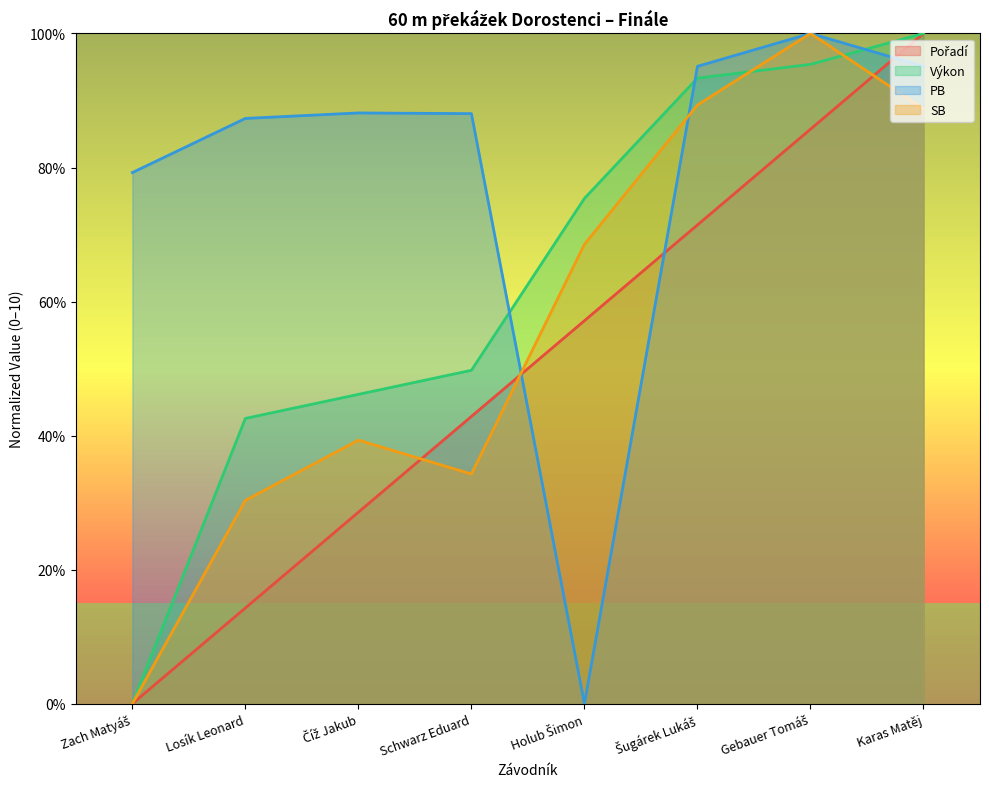

What are all the series names shown in the legend?

Pořadí, Výkon, PB, SB